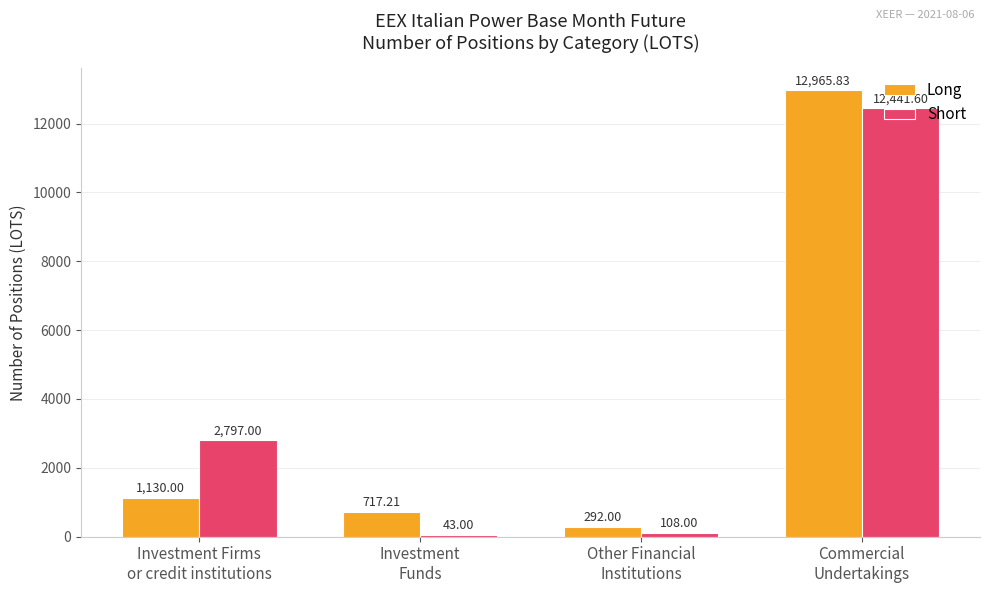

Which series changed the most between Investment
Funds and Other Financial
Institutions?

Long